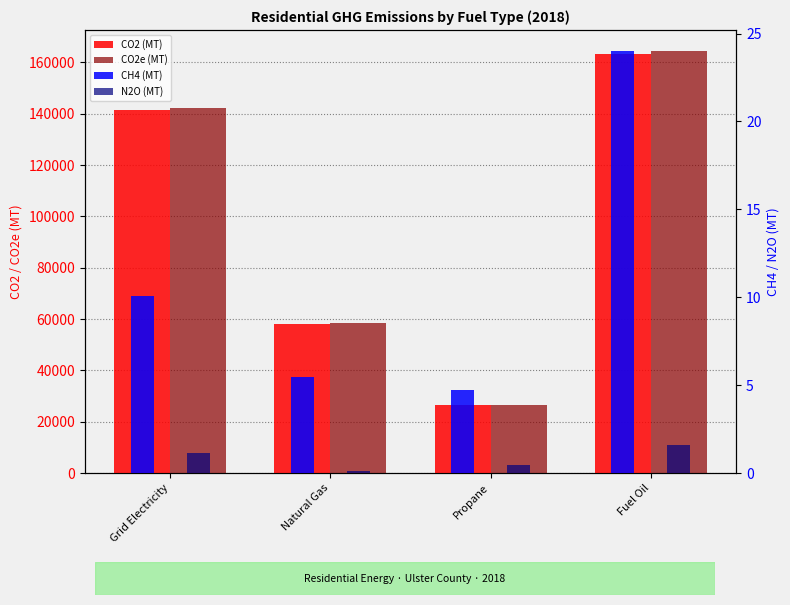

At how many categories does at least one series exceed 74604?

2